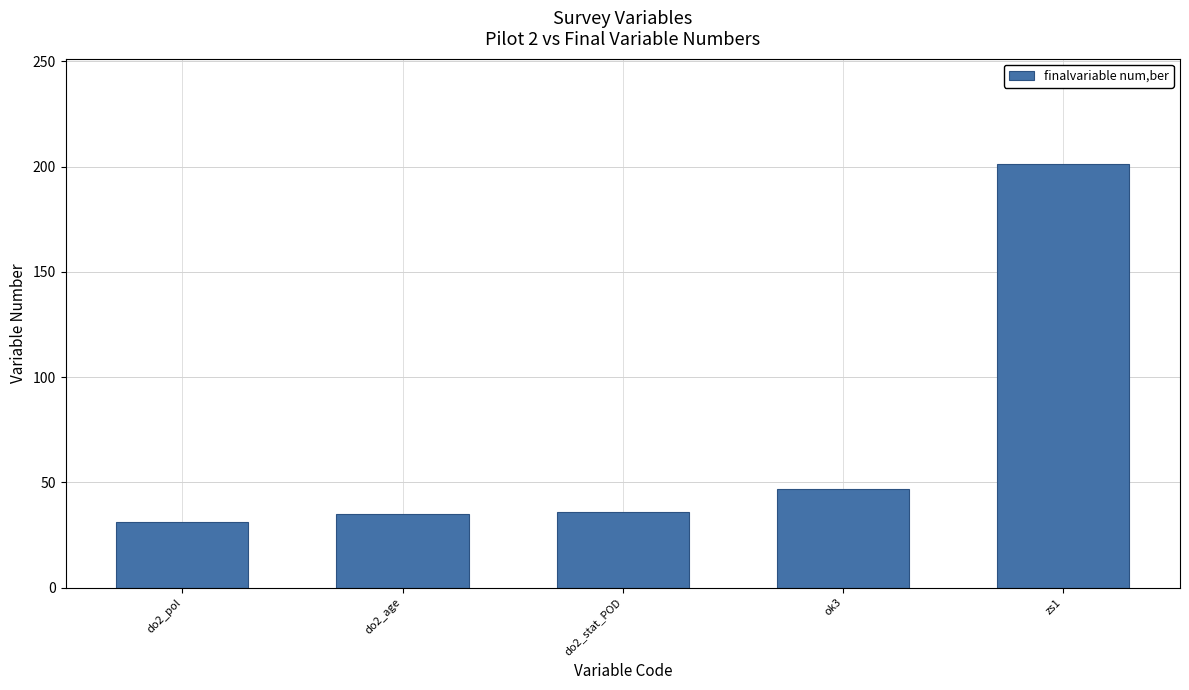

What is the average value?

70